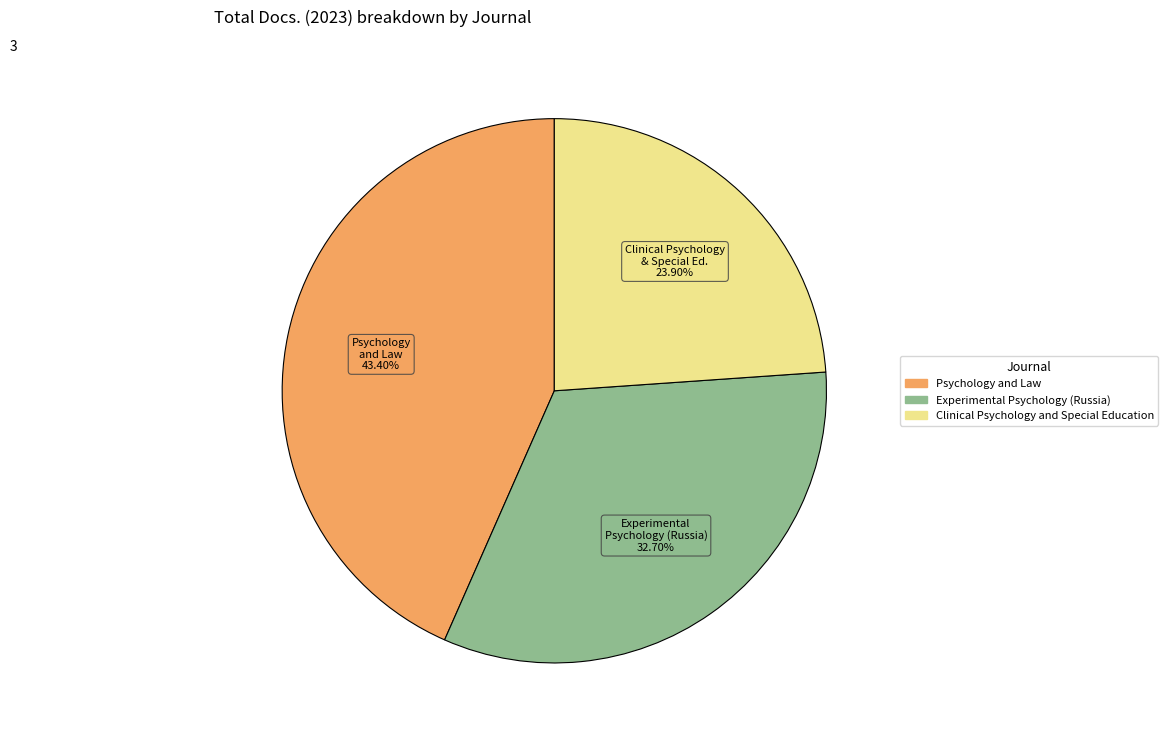

How much of the chart is everything except Psychology and Law?

56.6%